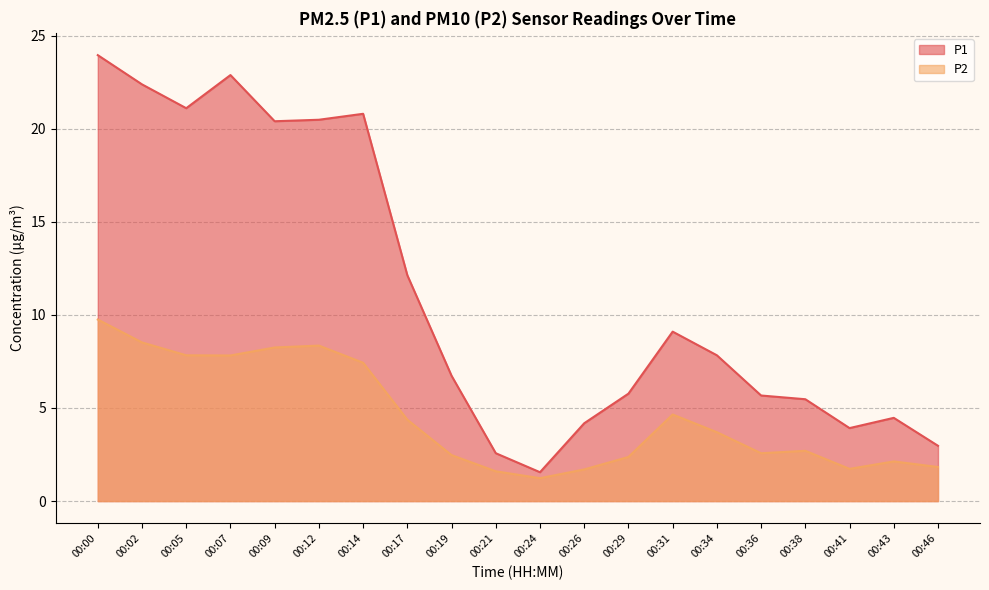

True or false: P1 has a value of 3.9 at 00:41.

True